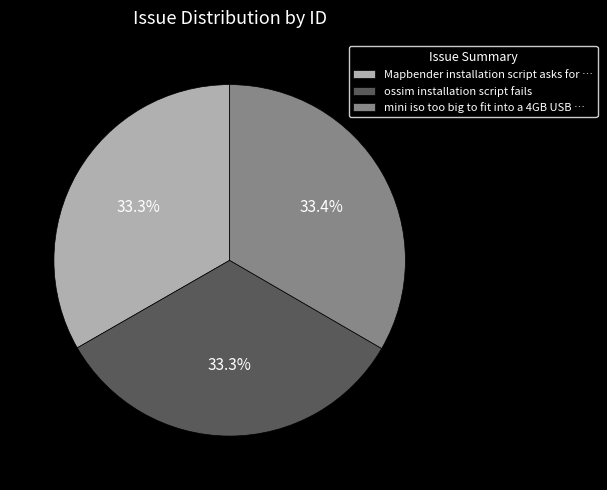

To the nearest percent, what portion does mini iso too big to fit into a 4GB USB … represent?

33%